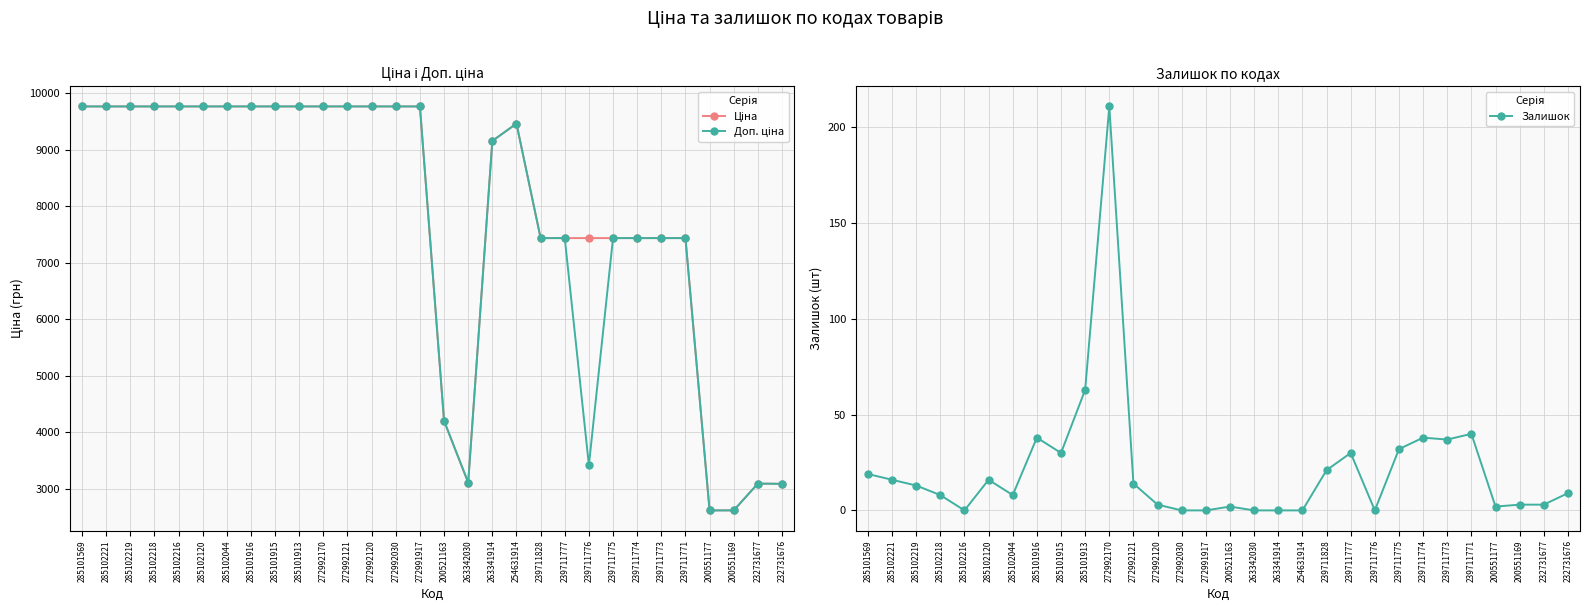

What position from the left is 272992030?

14